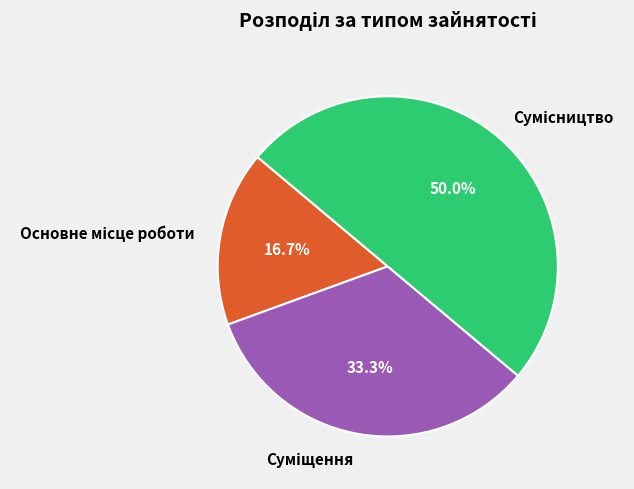

To the nearest percent, what is the average slice percentage?

33%